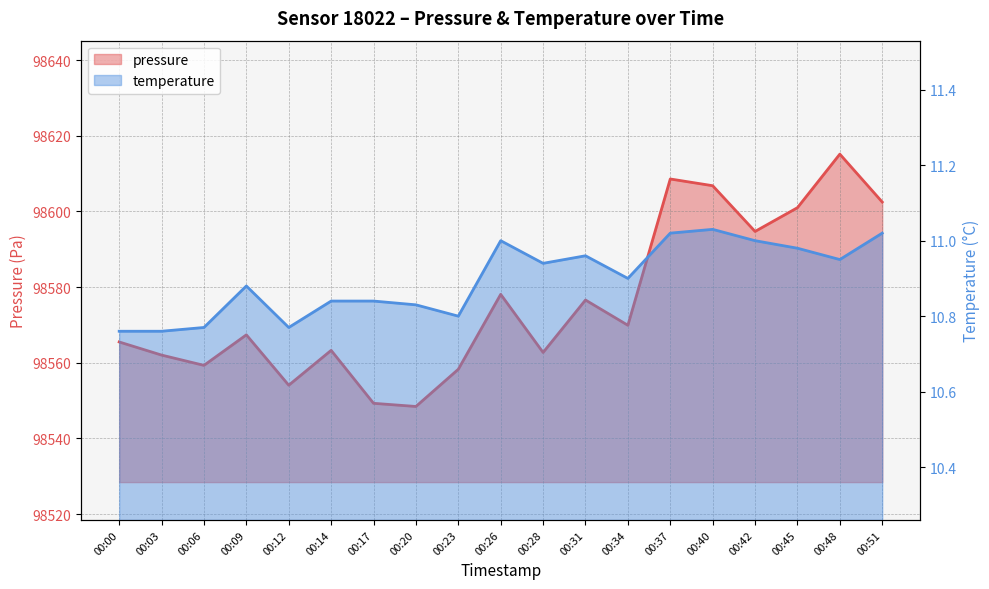

What is the total value across all series at 00:26?

98589.1